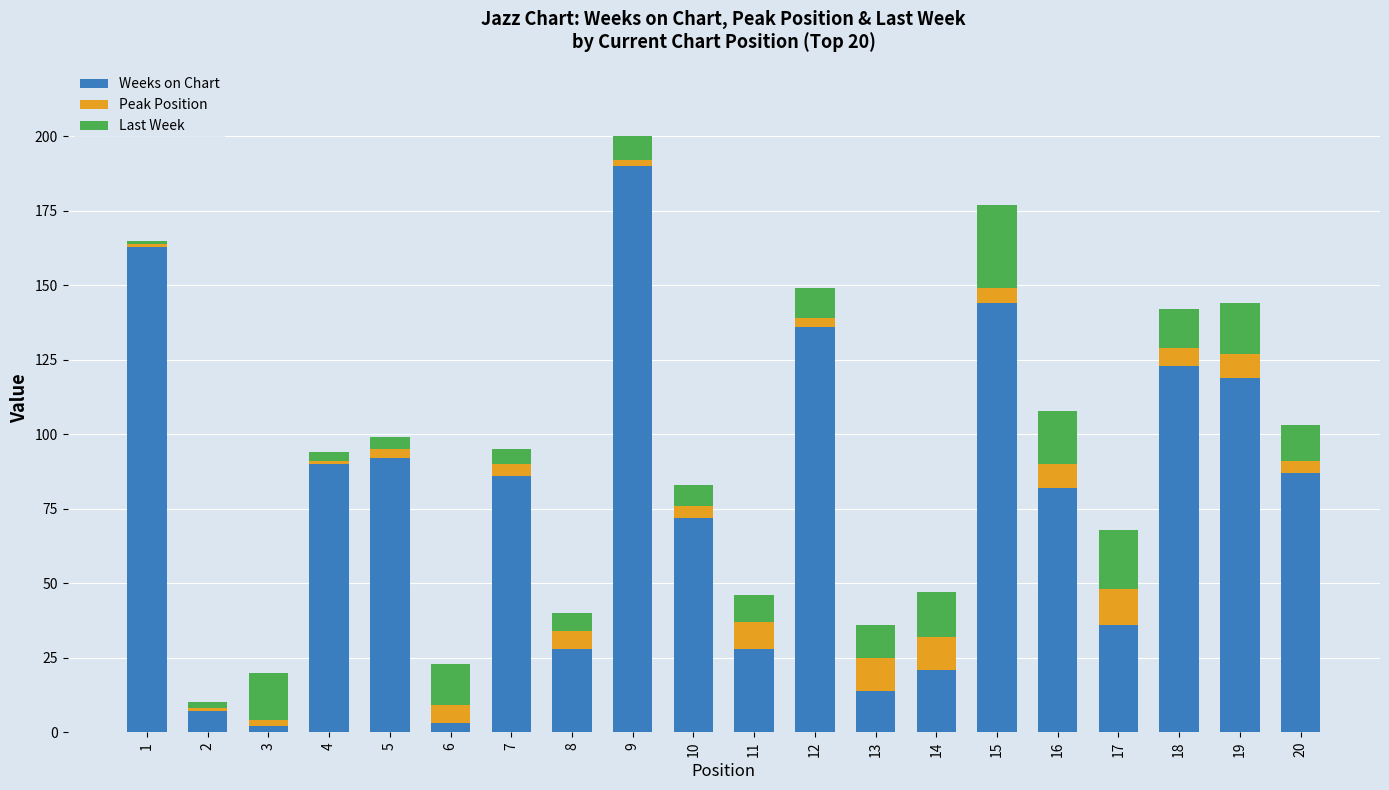

The value of Weeks on Chart at 8 is 10. True or false?

False